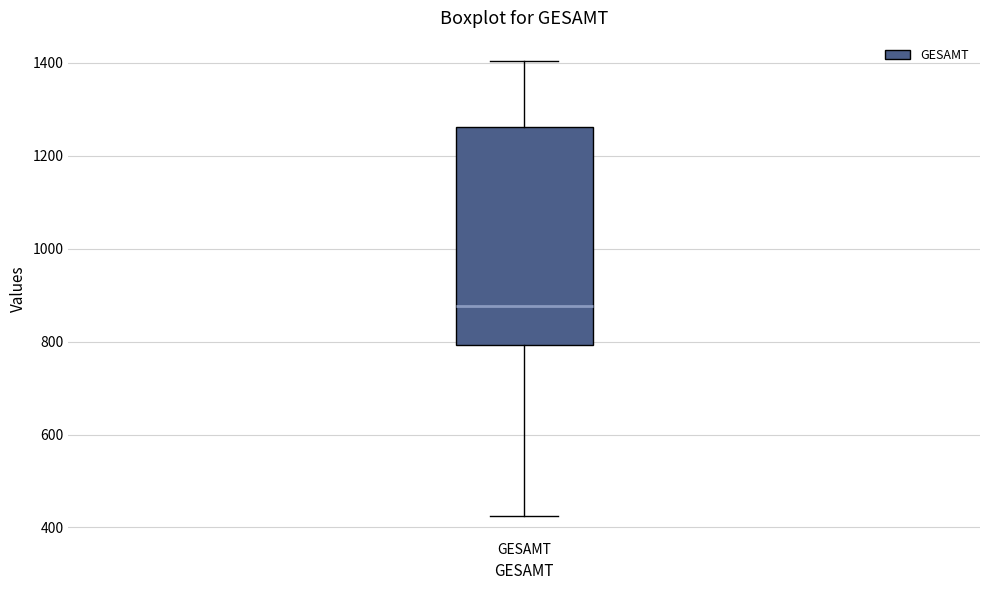

Read this box plot against the y-axis: the position of the median line, the range covered by the box, and the ends of both whiskers. The values are not printed on the chart, so give them approximately, as read against the axis.

median 880, box 800 to 1260, whiskers 420 to 1400